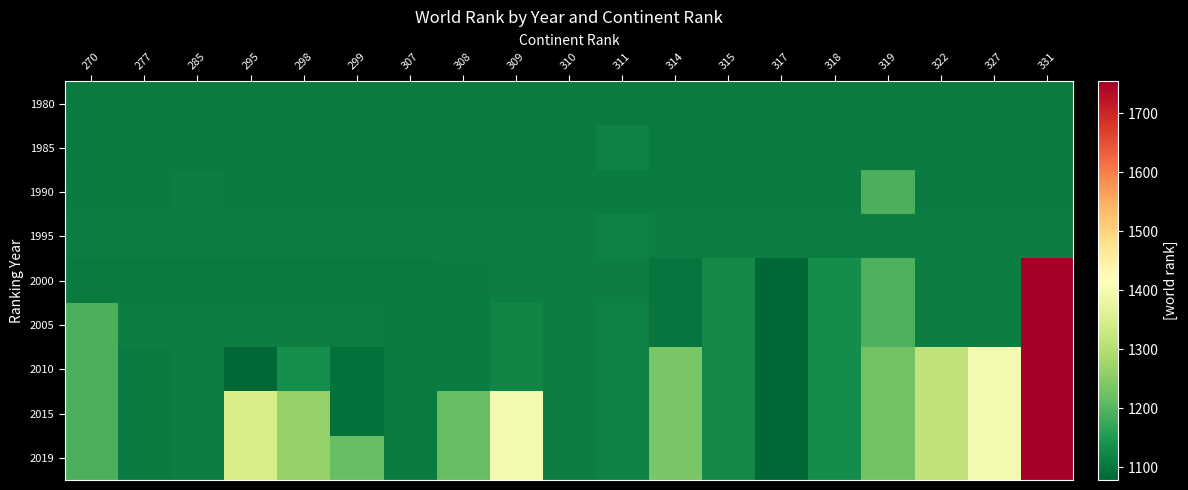

Reading right to left, transcribe all the data shown in this chart.

1980: 331=1107	327=1107	322=1107	319=1107	318=1107	317=1107	315=1107	314=1107	311=1107	310=1107	309=1107	308=1107	307=1107	299=1107	298=1107	295=1107	285=1107	277=1107	270=1107
1985: 331=1106	327=1106	322=1106	319=1106	318=1106	317=1106	315=1106	314=1106	311=1116	310=1106	309=1106	308=1106	307=1106	299=1106	298=1106	295=1106	285=1106	277=1106	270=1106
1990: 331=1108	327=1108	322=1108	319=1189	318=1108	317=1108	315=1108	314=1108	311=1108	310=1108	309=1108	308=1108	307=1108	299=1108	298=1108	295=1108	285=1111	277=1108	270=1108
1995: 331=1110	327=1110	322=1110	319=1110	318=1110	317=1110	315=1110	314=1110	311=1116	310=1110	309=1110	308=1110	307=1110	299=1110	298=1110	295=1110	285=1110	277=1110	270=1110
2000: 331=1754	327=1110	322=1110	319=1192	318=1131	317=1079	315=1128	314=1097	311=1110	310=1110	309=1110	308=1108	307=1107	299=1107	298=1107	295=1107	285=1107	277=1107	270=1107
2005: 331=1754	327=1110	322=1110	319=1192	318=1131	317=1079	315=1128	314=1097	311=1116	310=1110	309=1122	308=1108	307=1107	299=1110	298=1110	295=1110	285=1111	277=1110	270=1189
2010: 331=1754	327=1396	322=1314	319=1226	318=1131	317=1079	315=1128	314=1235	311=1116	310=1110	309=1122	308=1108	307=1107	299=1092	298=1136	295=1078	285=1111	277=1108	270=1189
2015: 331=1754	327=1396	322=1314	319=1226	318=1131	317=1079	315=1128	314=1235	311=1116	310=1110	309=1396	308=1213	307=1107	299=1092	298=1265	295=1345	285=1111	277=1108	270=1189
2019: 331=1754	327=1396	322=1314	319=1226	318=1131	317=1079	315=1128	314=1235	311=1116	310=1110	309=1396	308=1213	307=1107	299=1213	298=1265	295=1345	285=1111	277=1108	270=1189